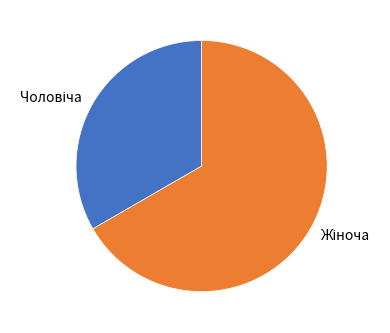

Does any single category account for the majority?

Yes